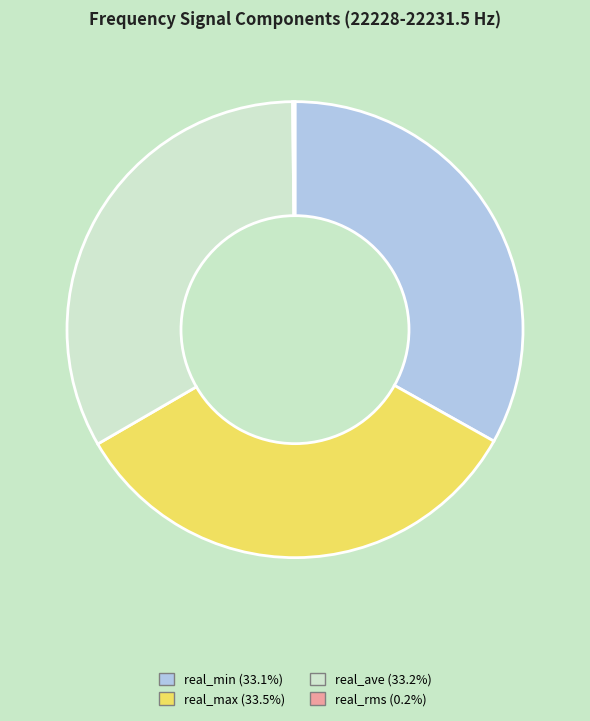

Approximately how many times larger is the value at real_min (33.1%) compared to real_ave (33.2%)?

1.0